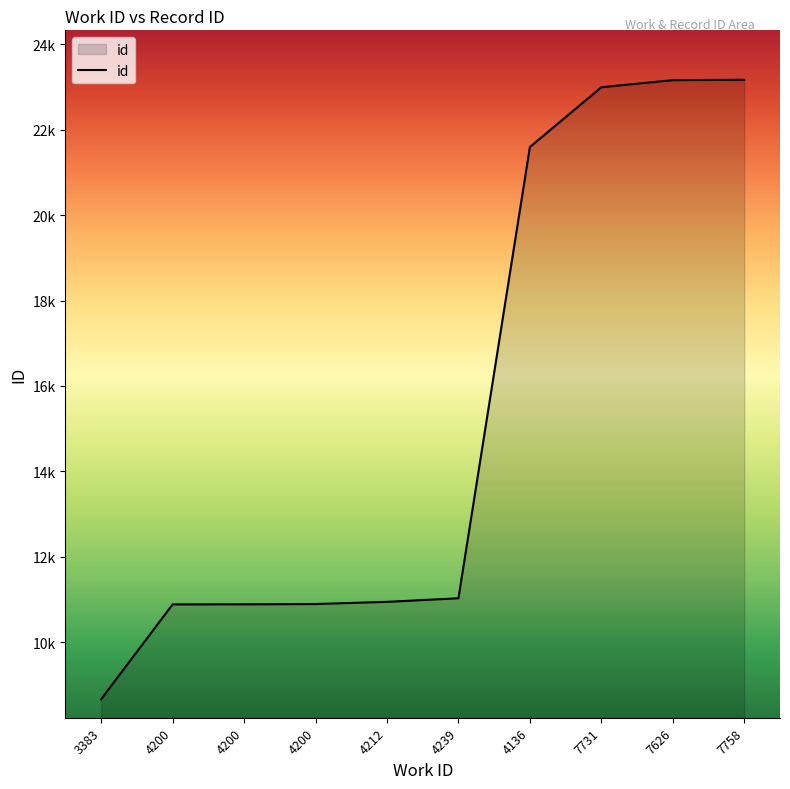

The chart shows a value of 23171 at 7758. True or false?

True